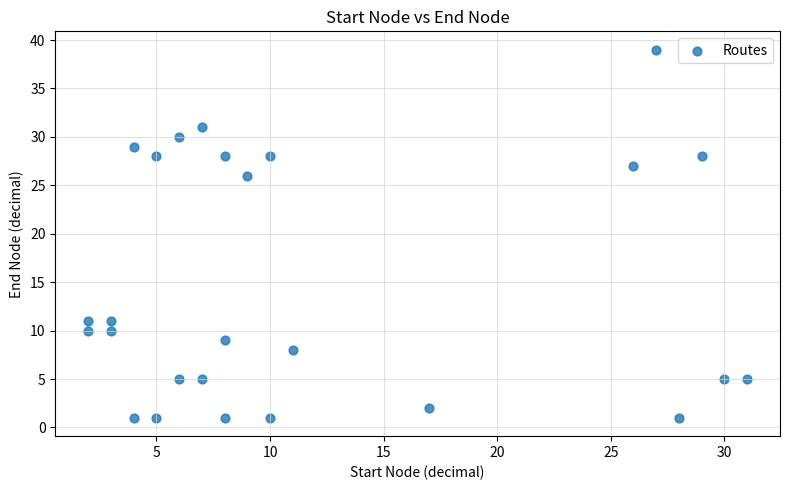

What Y value in the scatter plot is closest to 20?

26